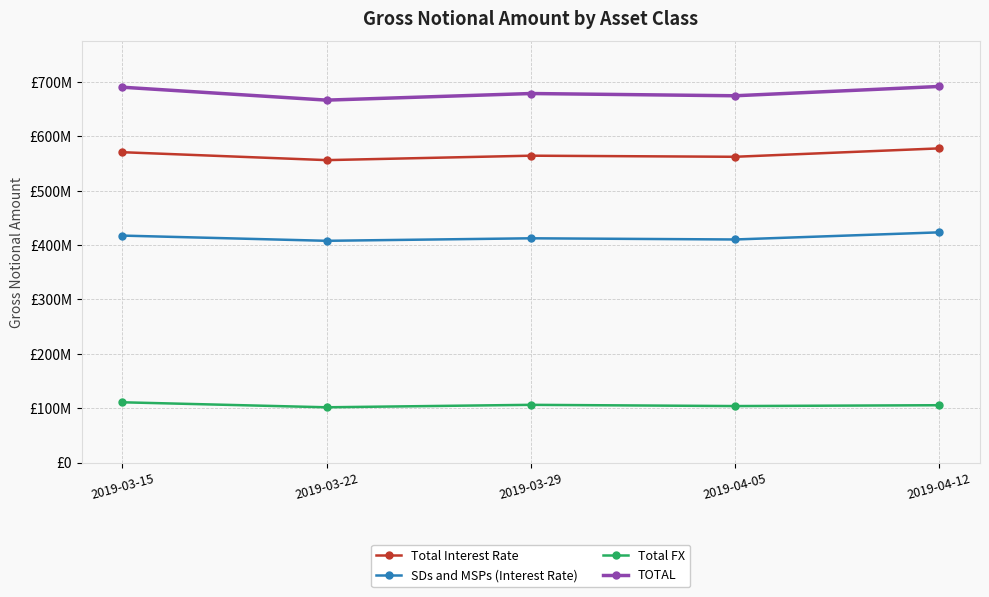

True or false: Total FX has more than 0 points higher than both neighbors.

True